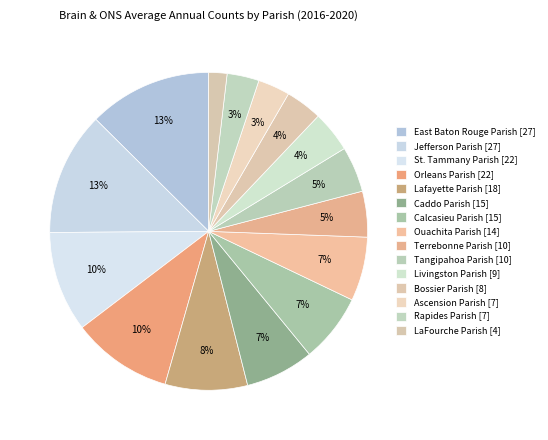

How many segments does this pie chart have?

15